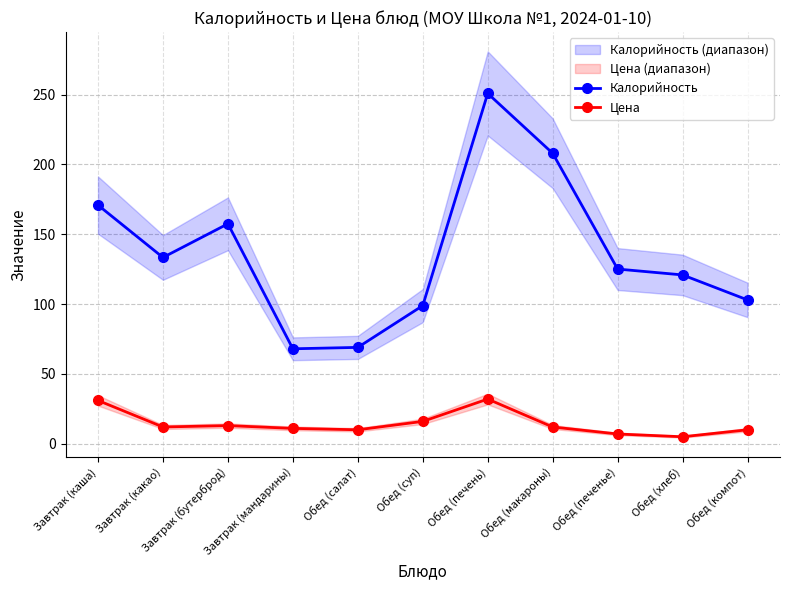

How many lines are shown in the chart?

2